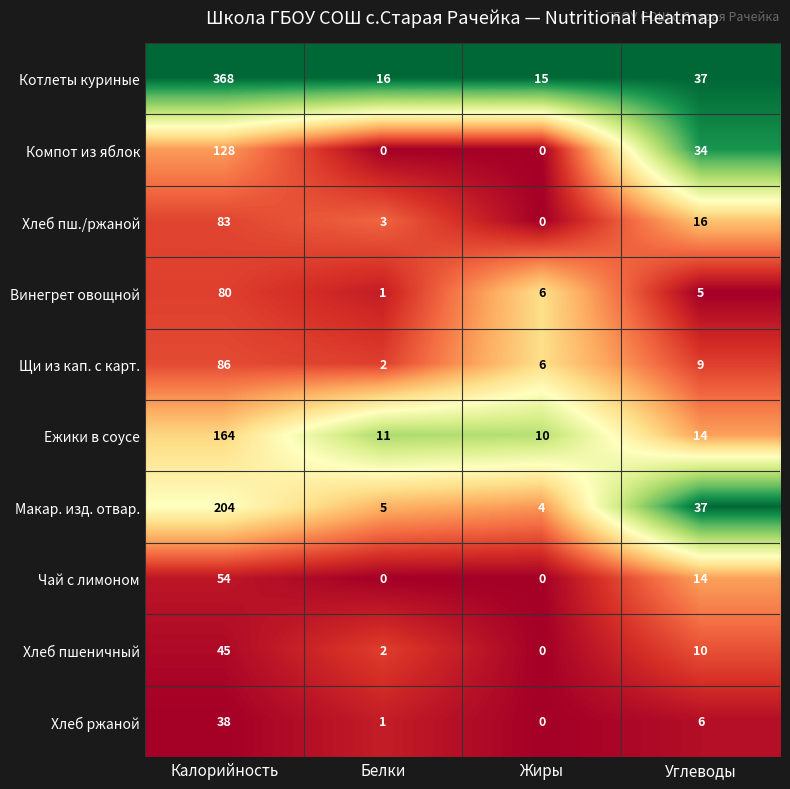

What is the spread (max minus min) of values at Жиры?

15